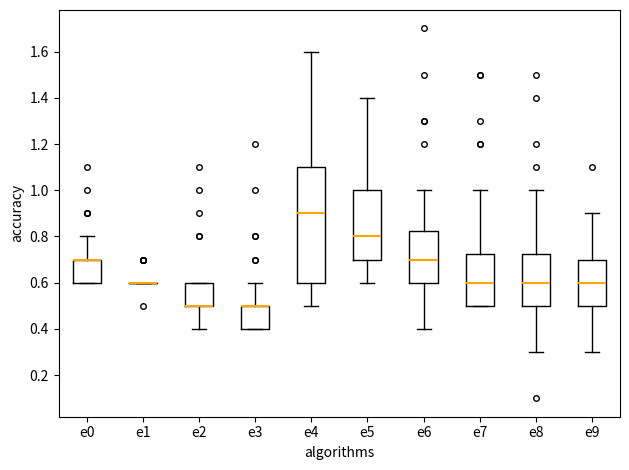

Reading left to right, read every box against the y-axis: the position of its median line, the range the box covers, and the ends of its whiskers. The values are not printed on the chart, so give them approximately, as read against the axis.

e0: median 0.70 (drawn on the box's upper edge), box 0.60 to 0.70, whiskers 0.60 to 0.80
e1: box collapsed to a line at 0.60, whiskers 0.60 to 0.60
e2: median 0.50 (drawn on the box's lower edge), box 0.50 to 0.60, whiskers 0.40 to 0.60
e3: median 0.50 (drawn on the box's upper edge), box 0.40 to 0.50, whiskers 0.40 to 0.60
e4: median 0.90, box 0.60 to 1.10, whiskers 0.50 to 1.60
e5: median 0.80, box 0.70 to 1.00, whiskers 0.60 to 1.40
e6: median 0.70, box 0.60 to 0.82, whiskers 0.40 to 1.00
e7: median 0.60, box 0.50 to 0.72, whiskers 0.50 to 1.00
e8: median 0.60, box 0.50 to 0.72, whiskers 0.30 to 1.00
e9: median 0.60, box 0.50 to 0.70, whiskers 0.30 to 0.90